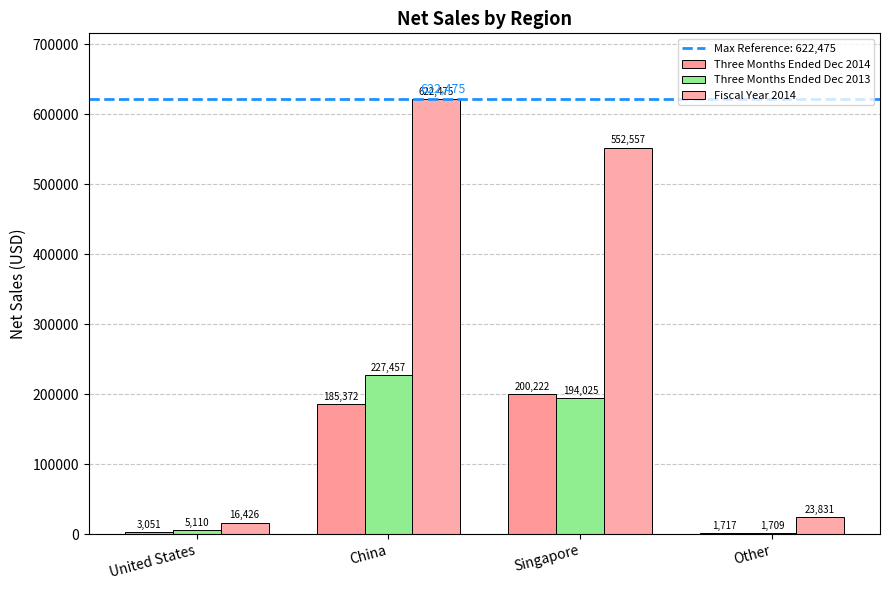

Where is Three Months Ended Dec 2013 nearest to the value 114583?

Singapore